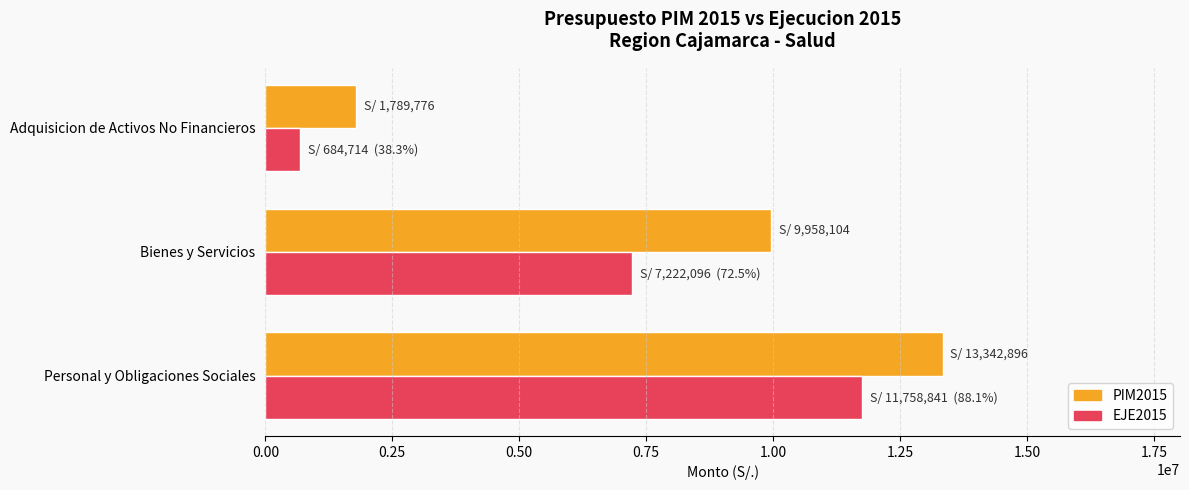

Where is PIM2015 nearest to the value 7566336?

Bienes y Servicios